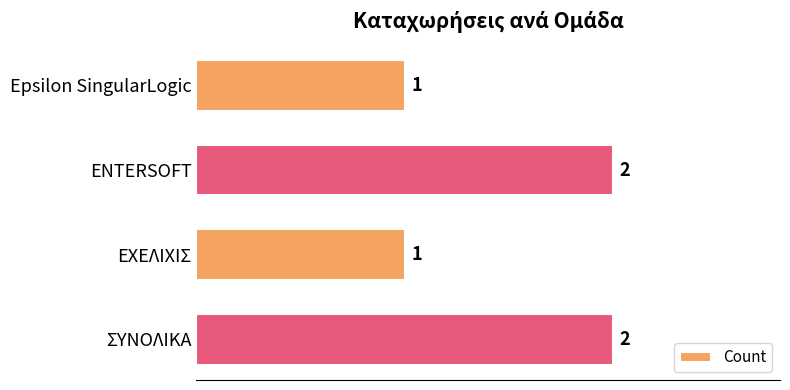

What is the average value?

2